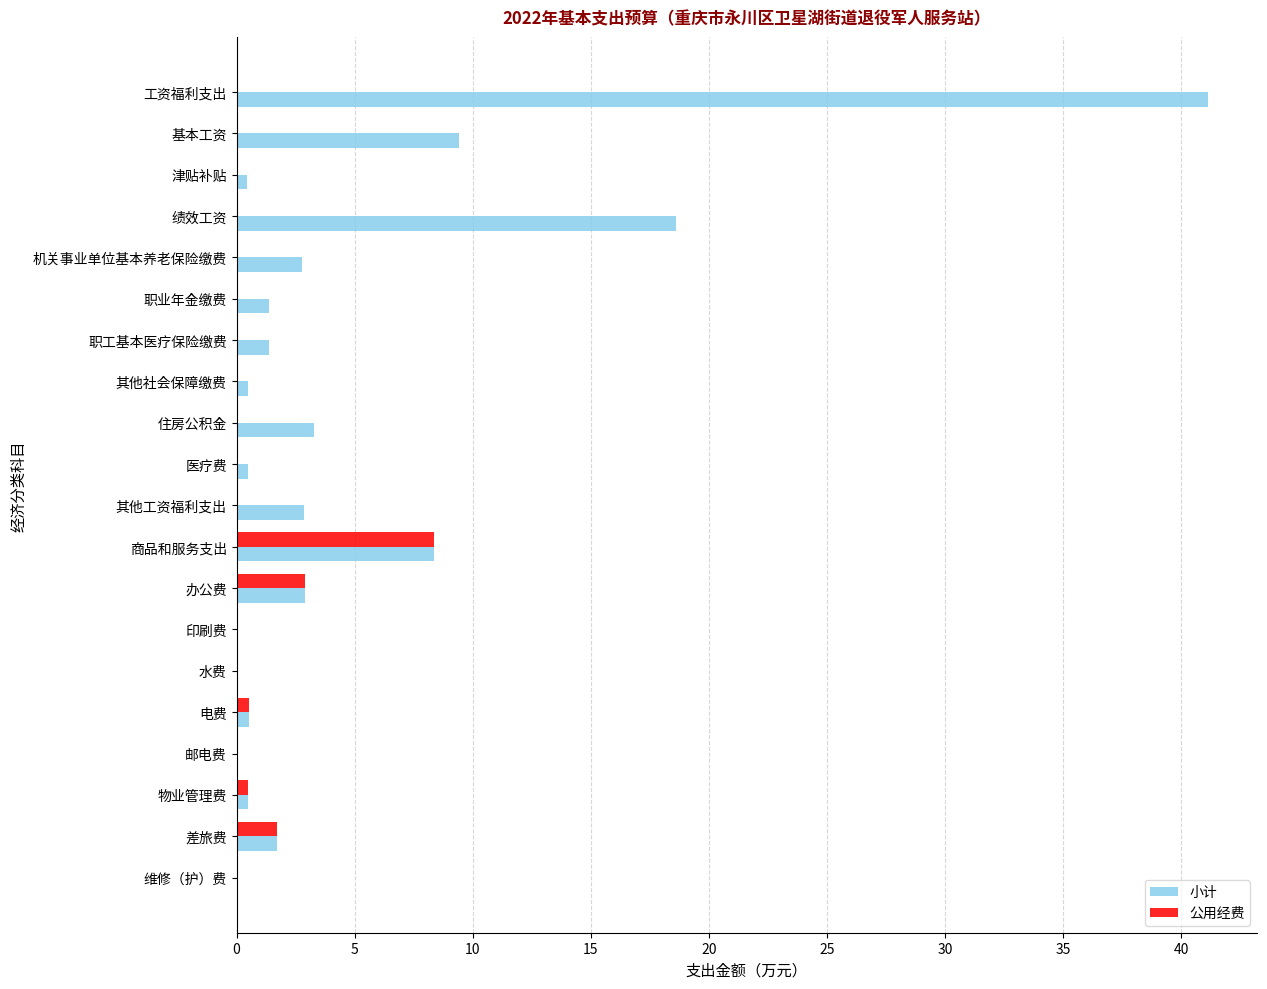

Between 绩效工资 and 机关事业单位基本养老保险缴费, which series saw the biggest shift?

小计